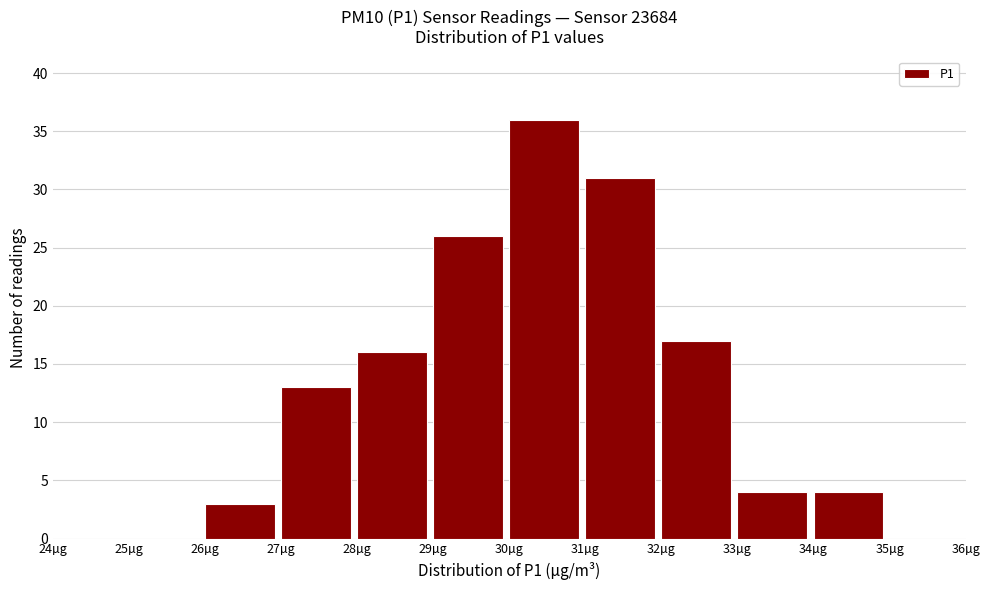

Reading left to right, list every bar in this chart as the range it spans on the x-axis followed by its height. The values are not printed on the chart, so give them approximately, as read against the axis.

24 to 25: 0
25 to 26: 0
26 to 27: 3
27 to 28: 13
28 to 29: 16
29 to 30: 26
30 to 31: 36
31 to 32: 31
32 to 33: 17
33 to 34: 4
34 to 35: 4
35 to 36: 0